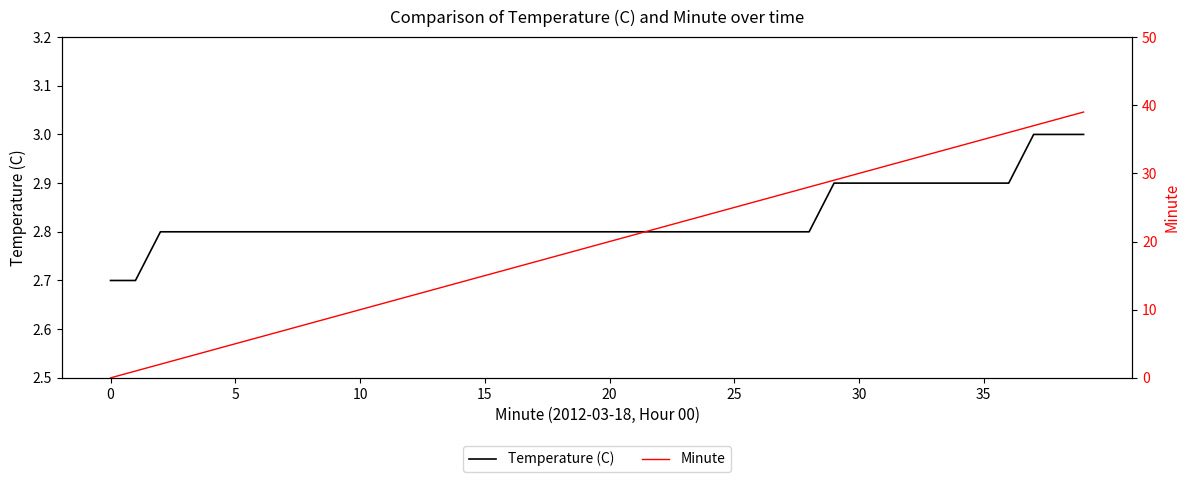

What is the maximum value for Temperature (C)?

3.0